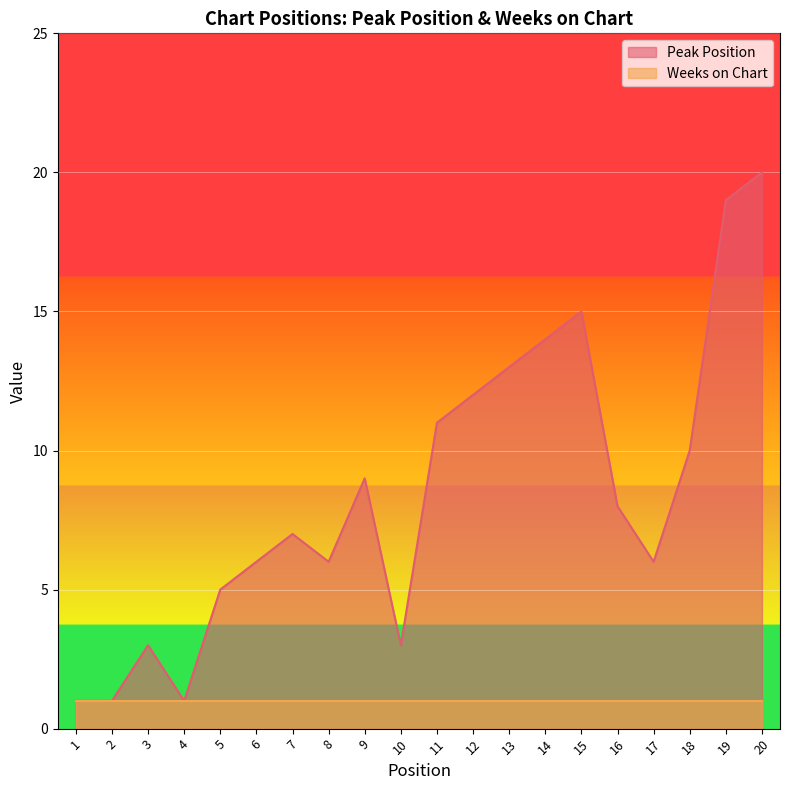

How many data points are less than 8?

10